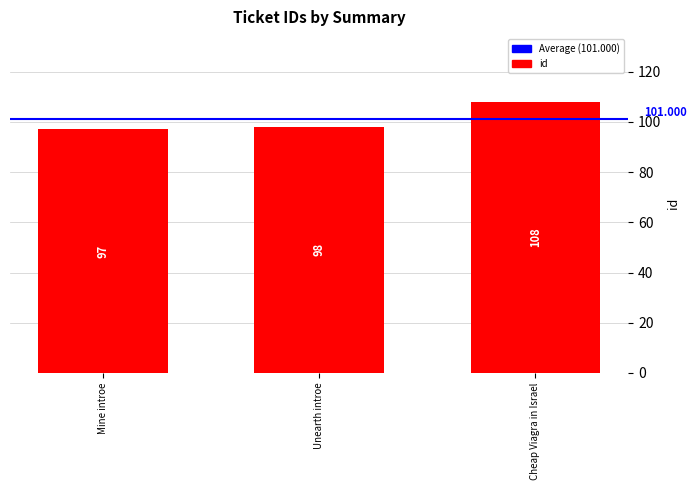

Read the value at Unearth introe, to the nearest 10.

100